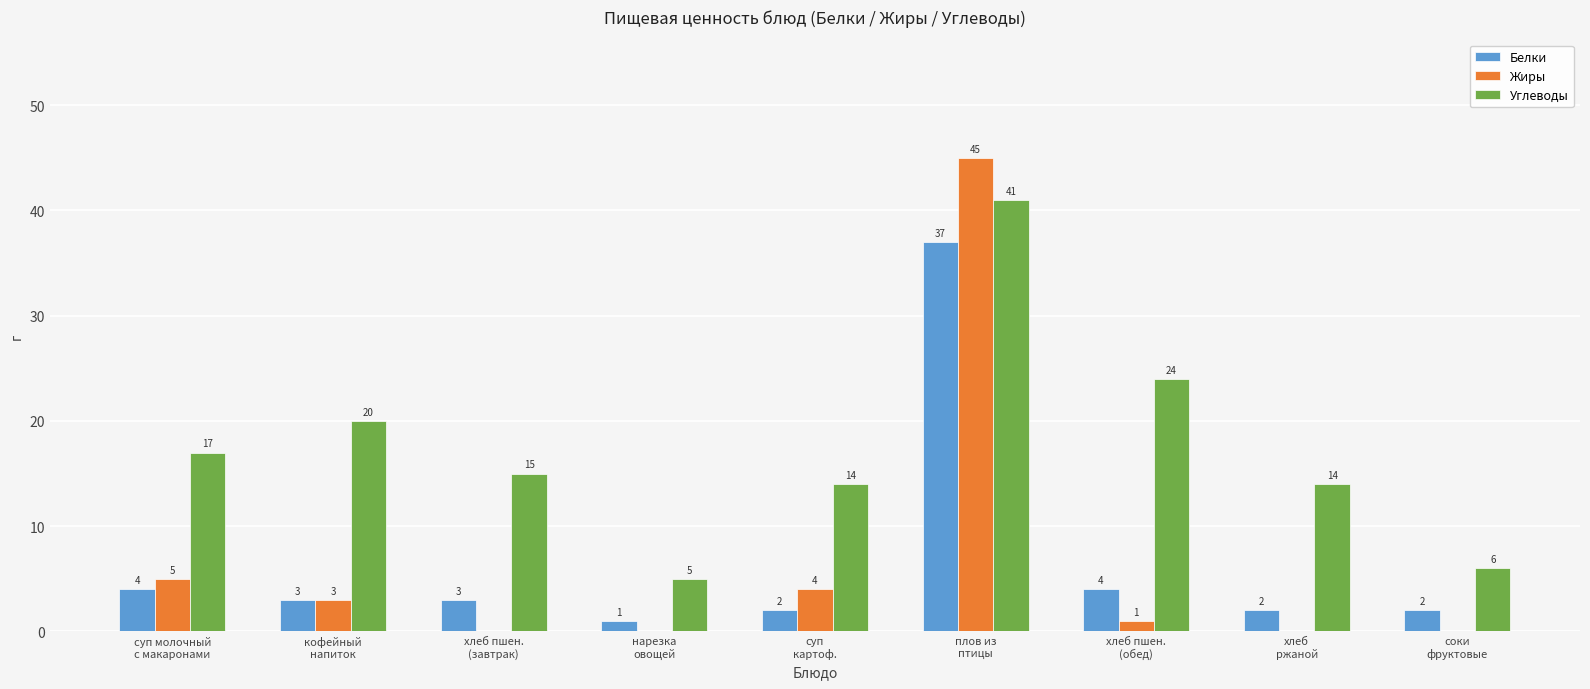

Which series has the largest total across all categories?

Углеводы